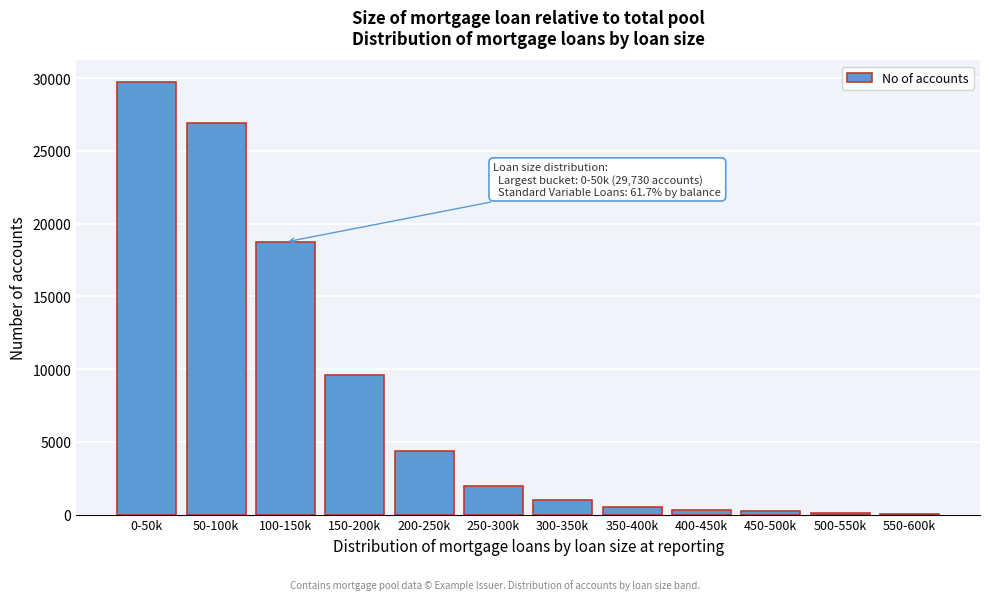

Is it true that the value at 0-50k is 29730?

True